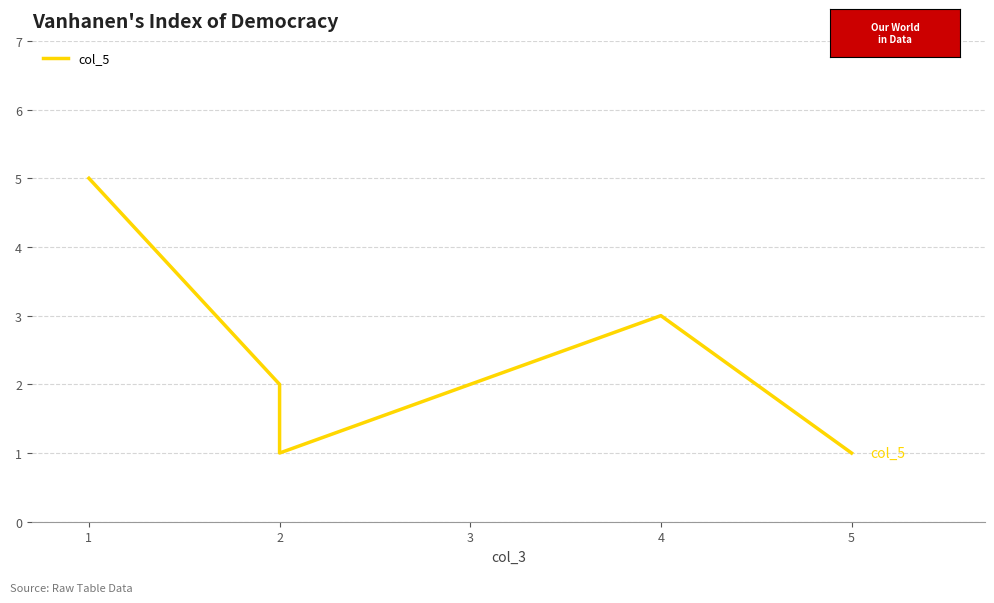

Rank the categories by value from highest to lowest.

1, 4, 2, 3, 2, 5